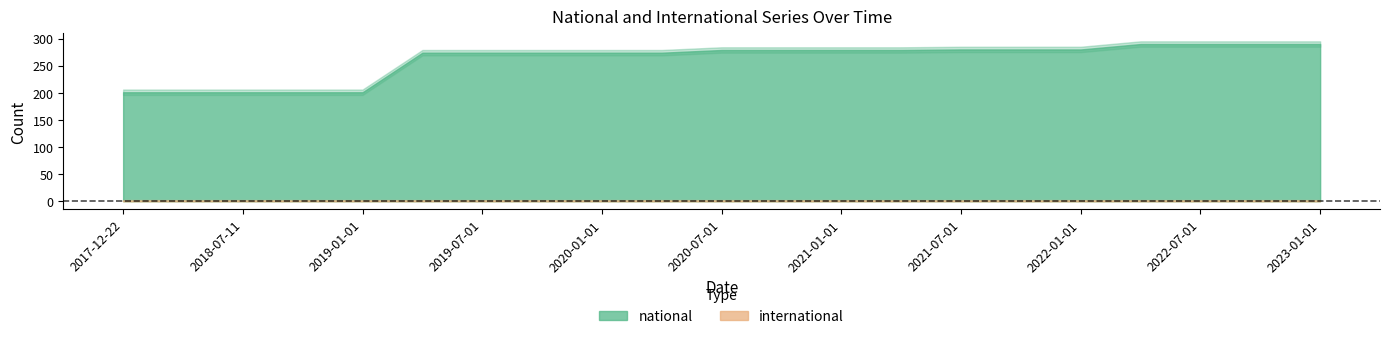

What position from the right is 2017-12-22?

21